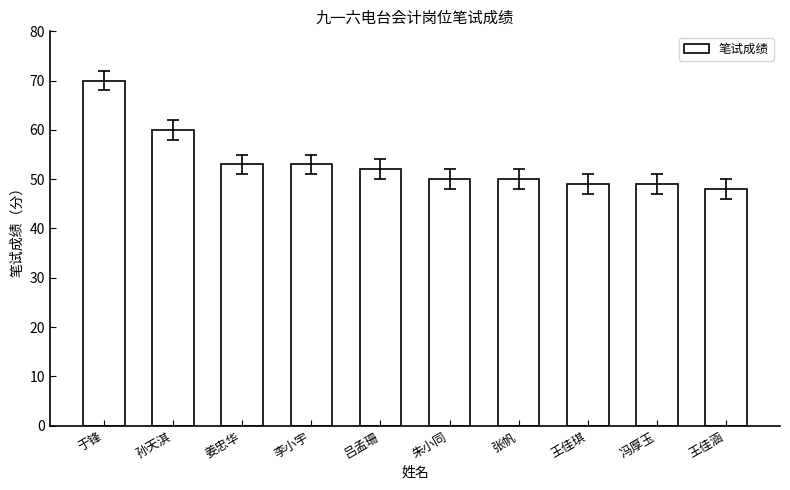

Approximately how many times larger is the value at 吕孟珊 compared to 李小宇?

1.0